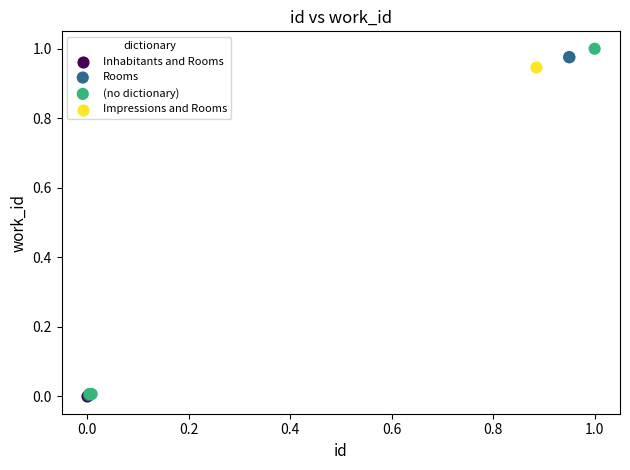

What are all the series names shown in the legend?

Inhabitants and Rooms, Rooms, (no dictionary), Impressions and Rooms